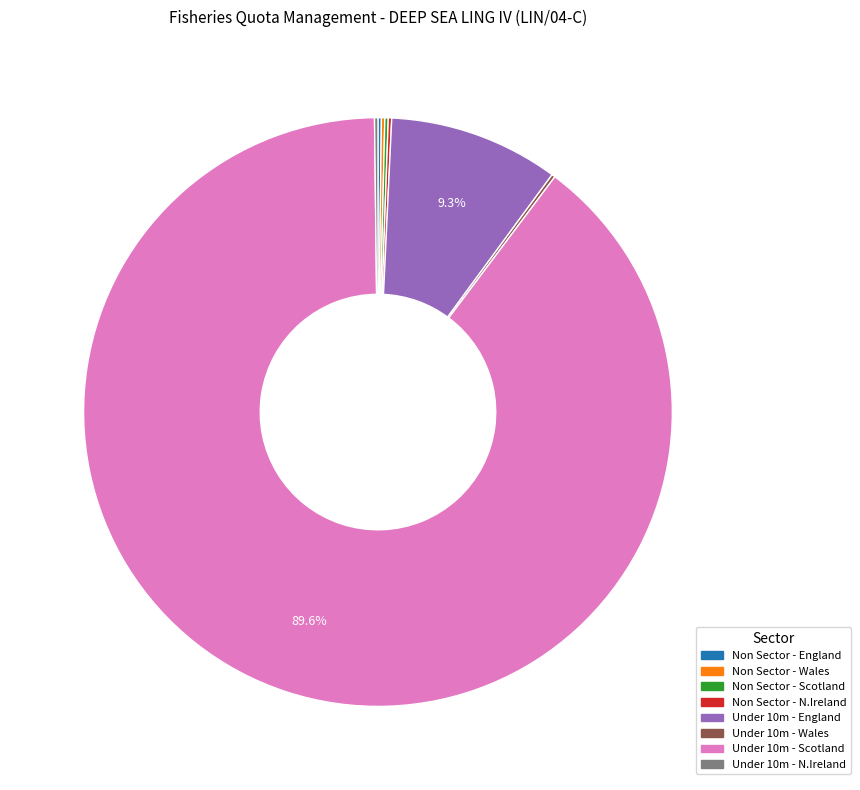

Does Under 10m - England account for over 50% of the chart?

No